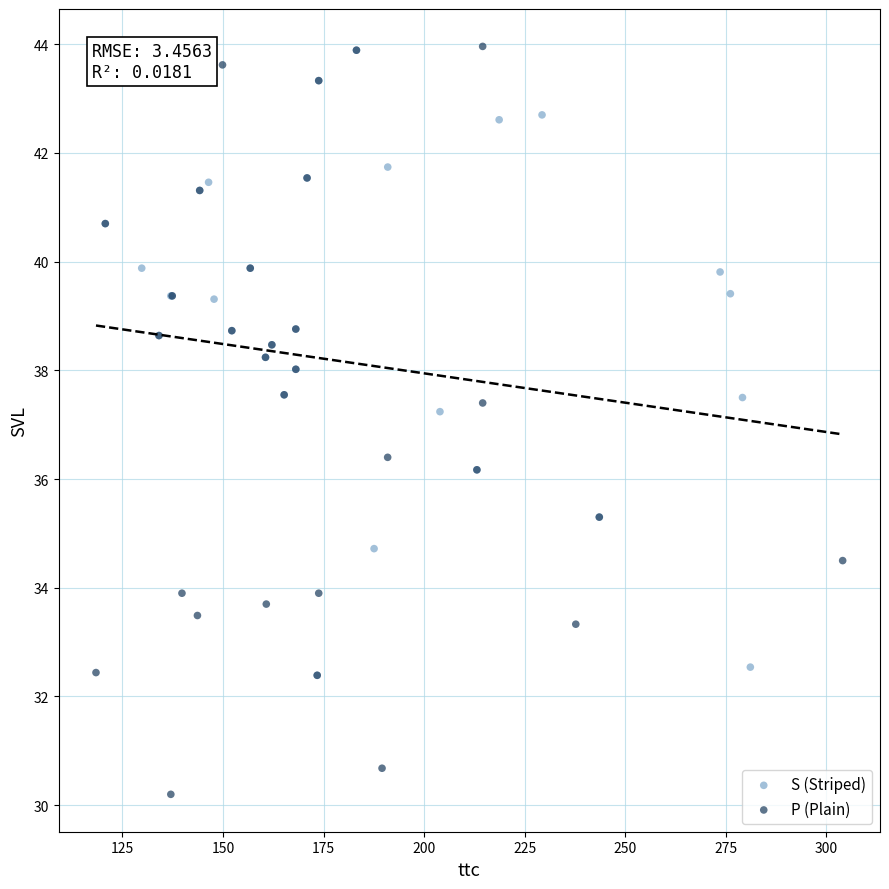

Which series has the largest Y range (max minus min)?

P (Plain)